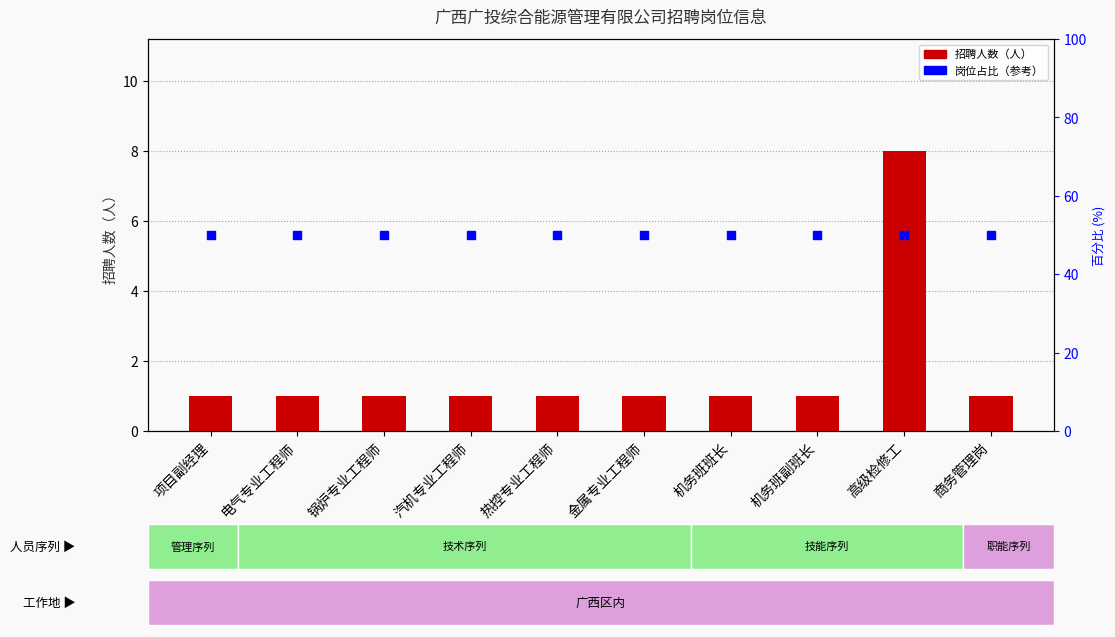

What is the total value across all series at 锅炉专业工程师?

51